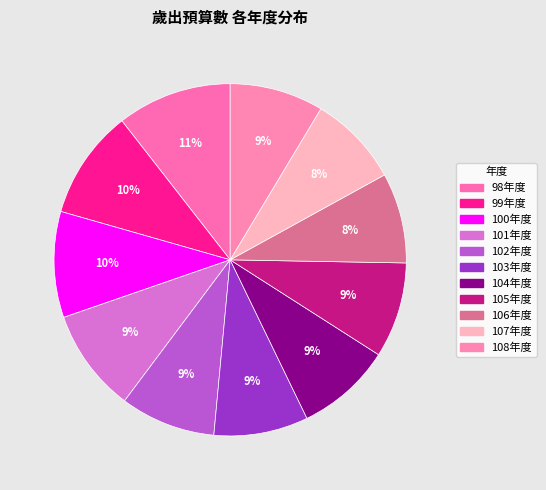

To the nearest percent, what is the combined percentage of 107年度 and 103年度?

17%